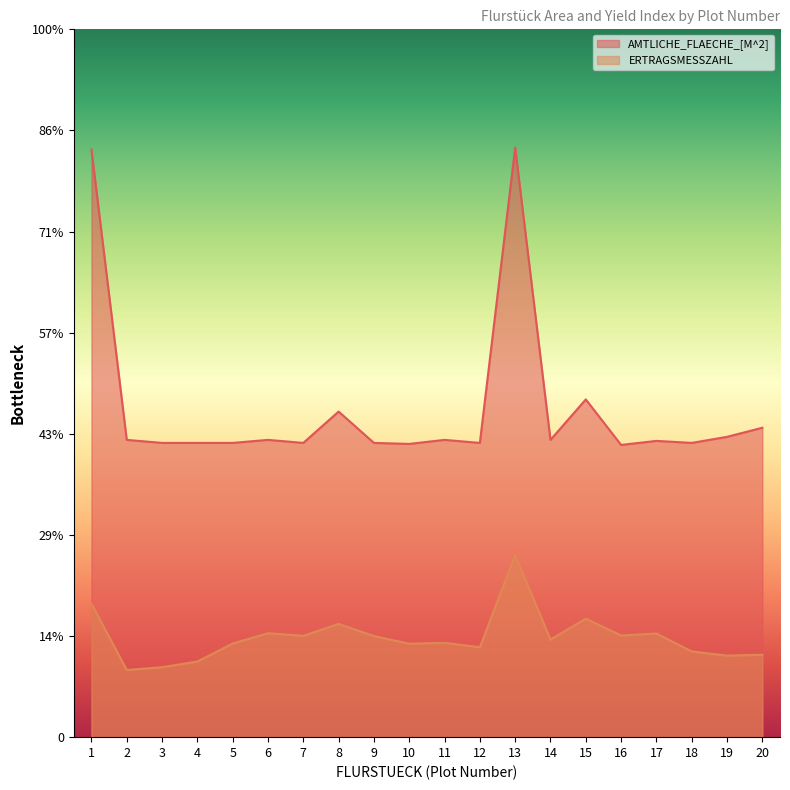

List the labels in order of ERTRAGSMESSZAHL value, largest first.

13, 1, 15, 8, 6, 17, 16, 7, 9, 14, 11, 5, 10, 12, 18, 20, 19, 4, 3, 2